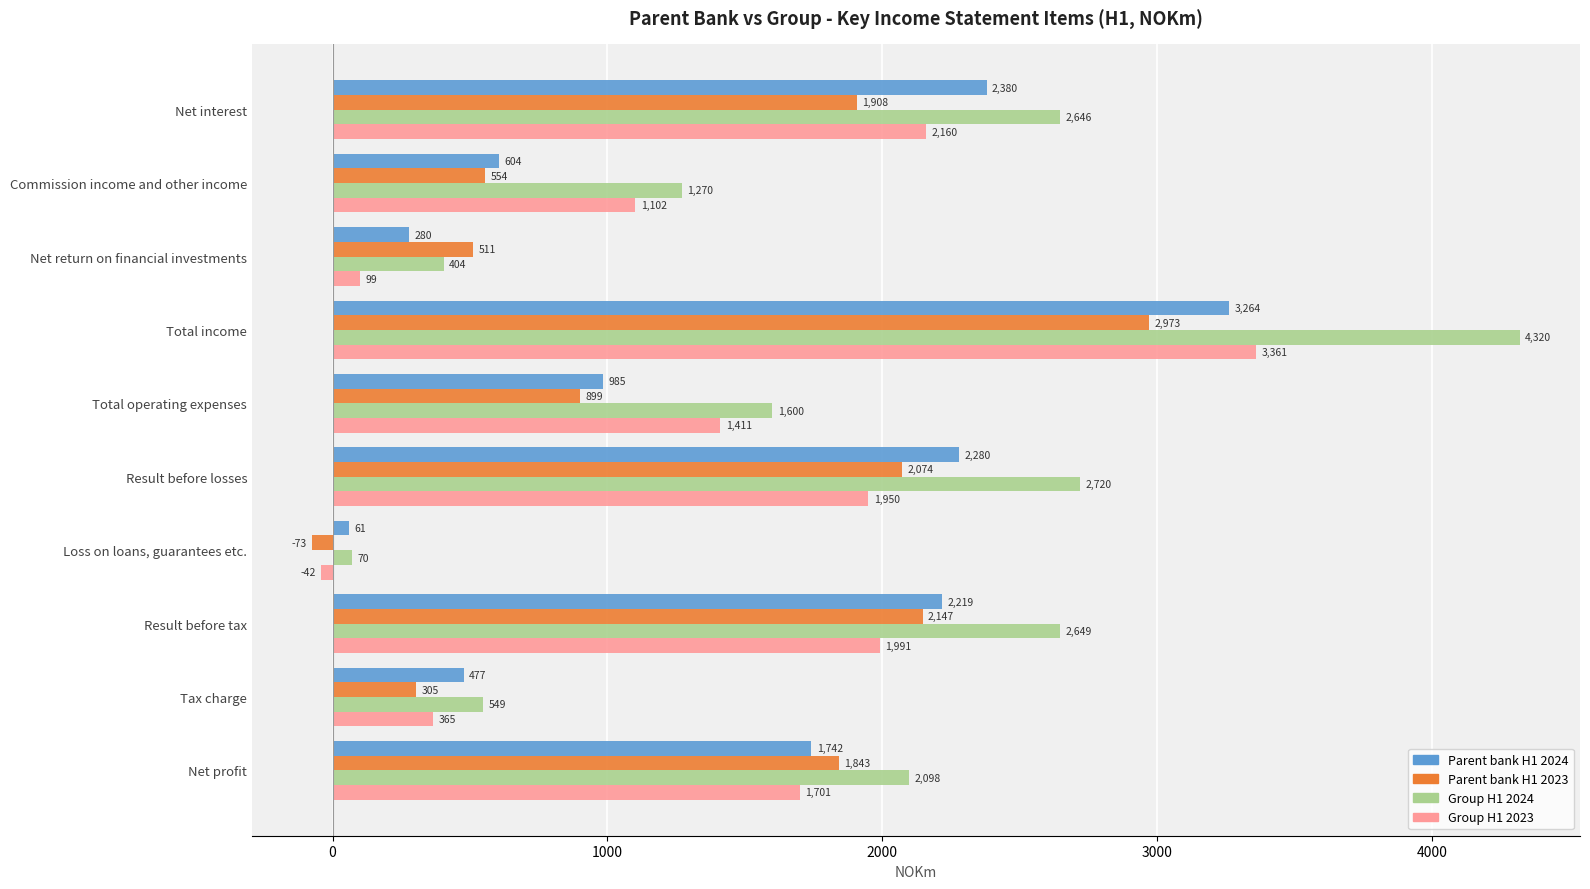

What is the average value of the Group H1 2024 series?

1833